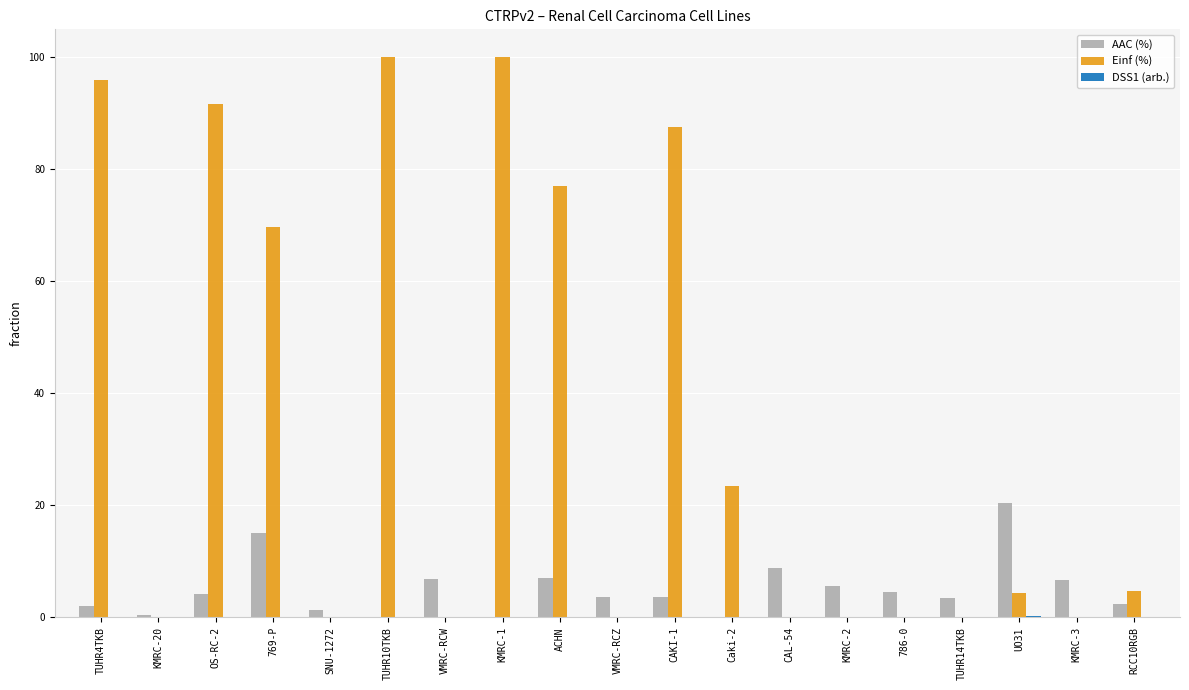

What is the sum of the AAC (%) values at VMRC-RCW and OS-RC-2?

11.1